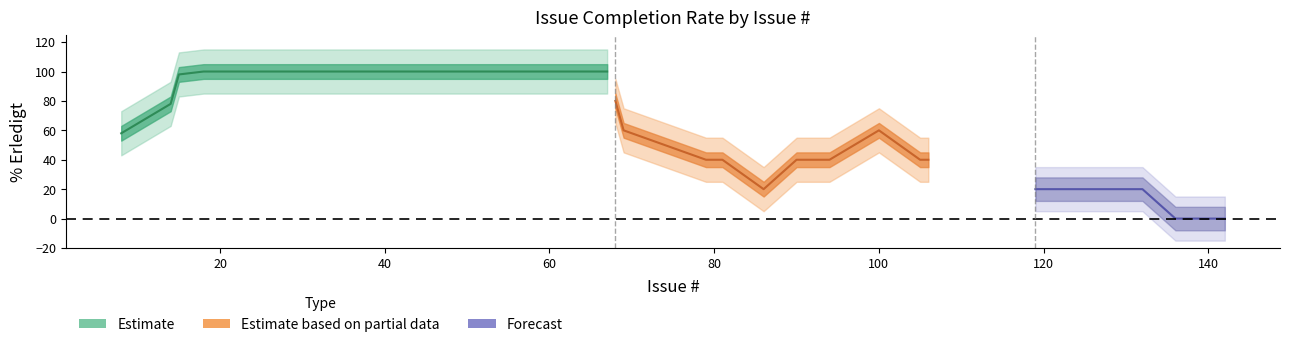

True or false: Offen and Erledigt intersect in this chart.

False